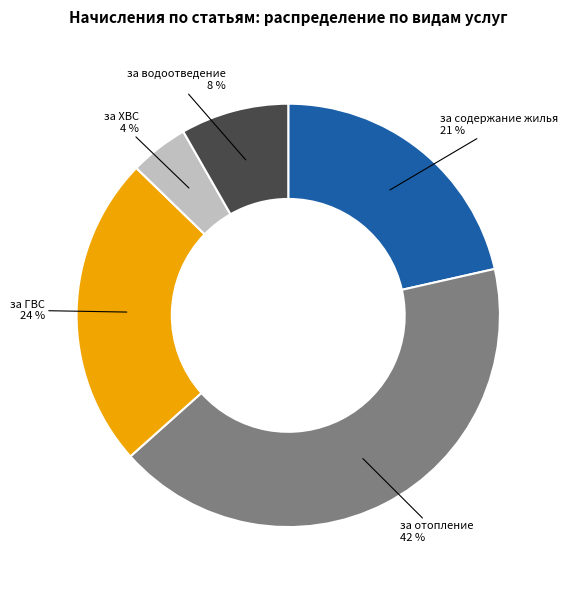

Is there a majority slice in this chart?

No